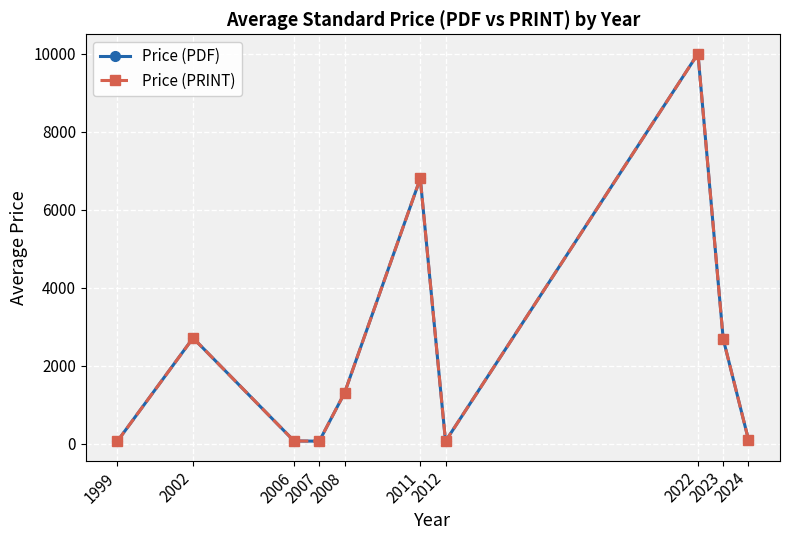

What is the value of the Price (PRINT) point at the 1st from the left?

61.0